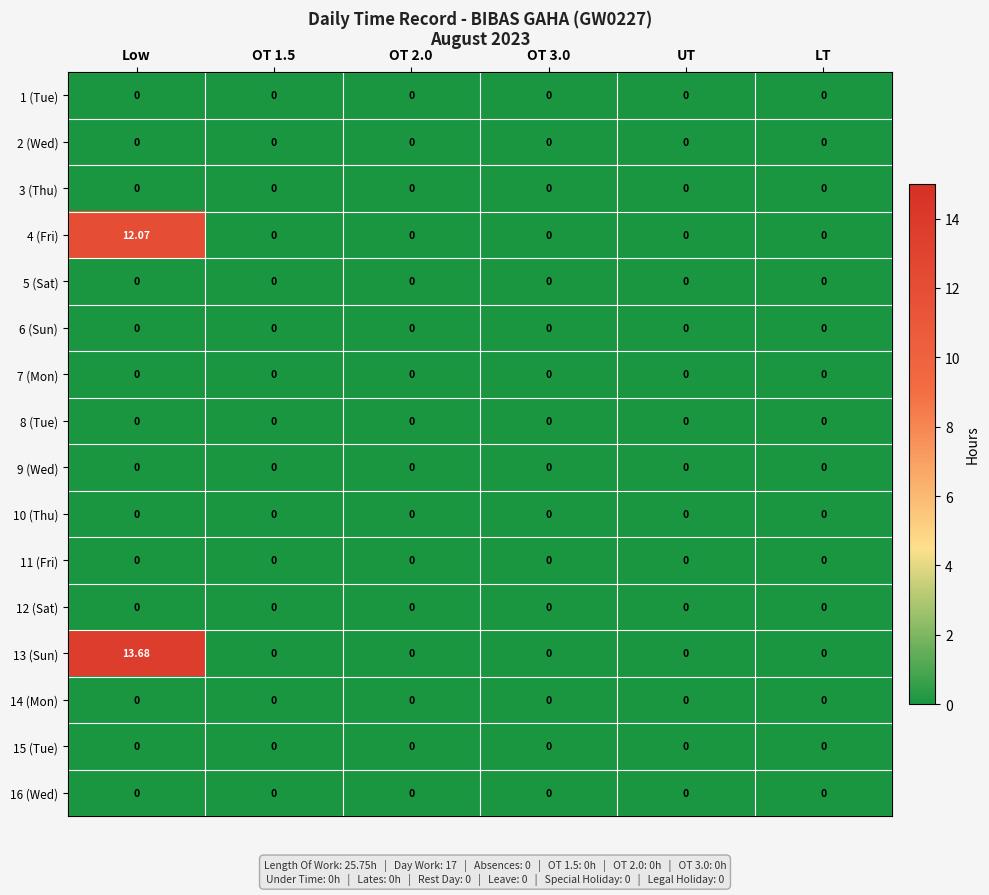

At which category is the sum across all series the highest?

Low